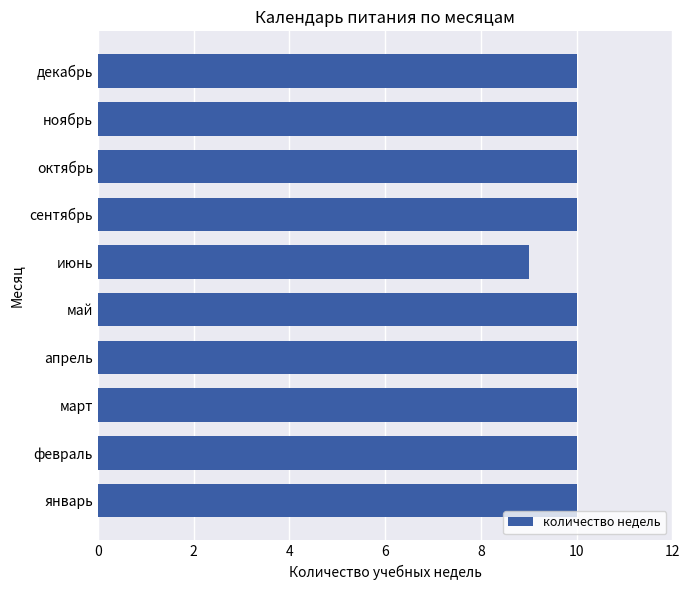

Does the chart contain stacked bars?

No